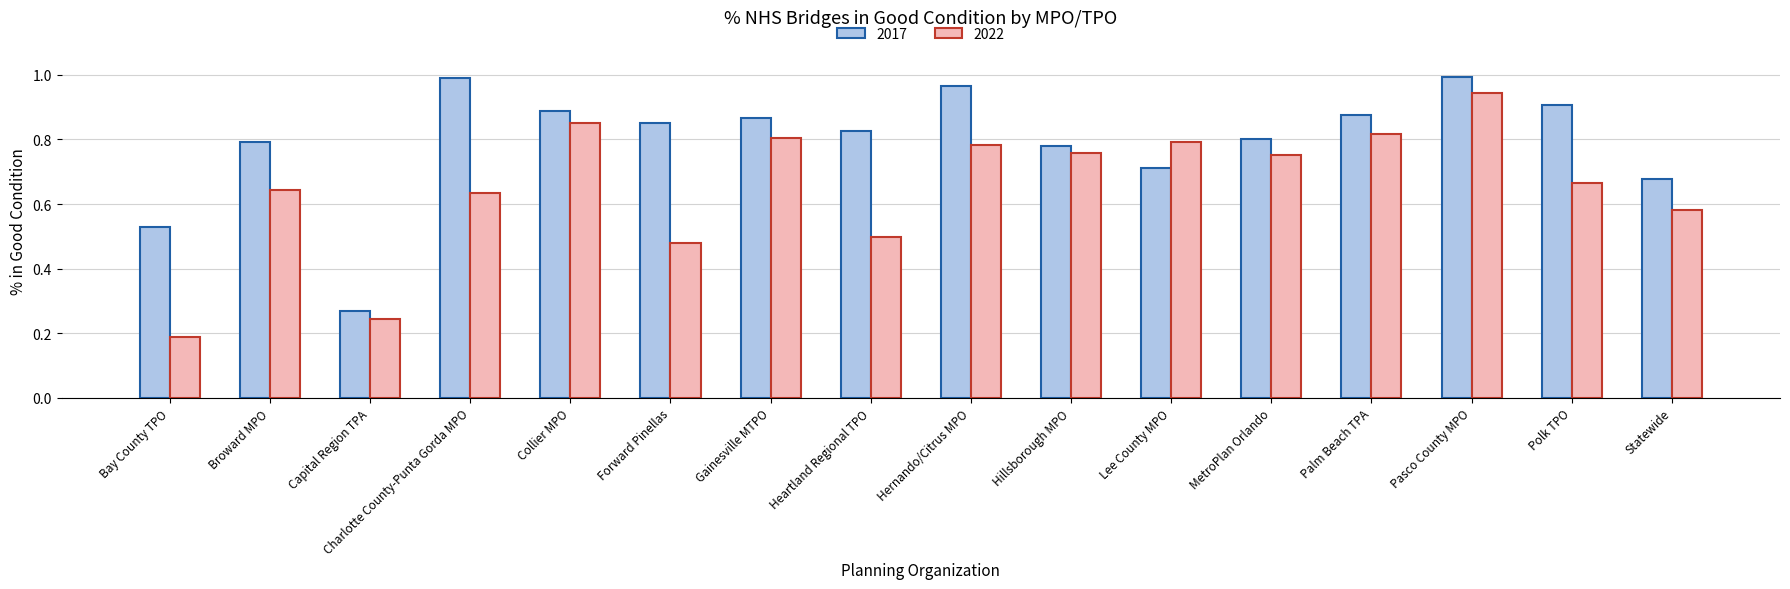

Rank the series by their average value, from highest to lowest.

2017, 2022